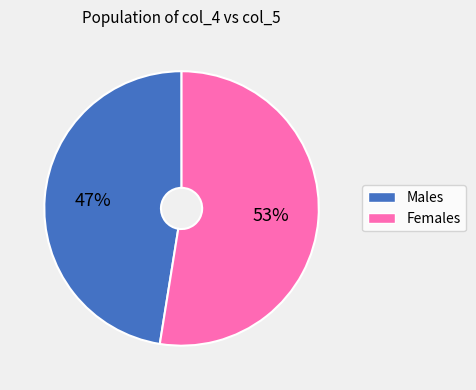

Which slice represents more than half of the pie?

Females